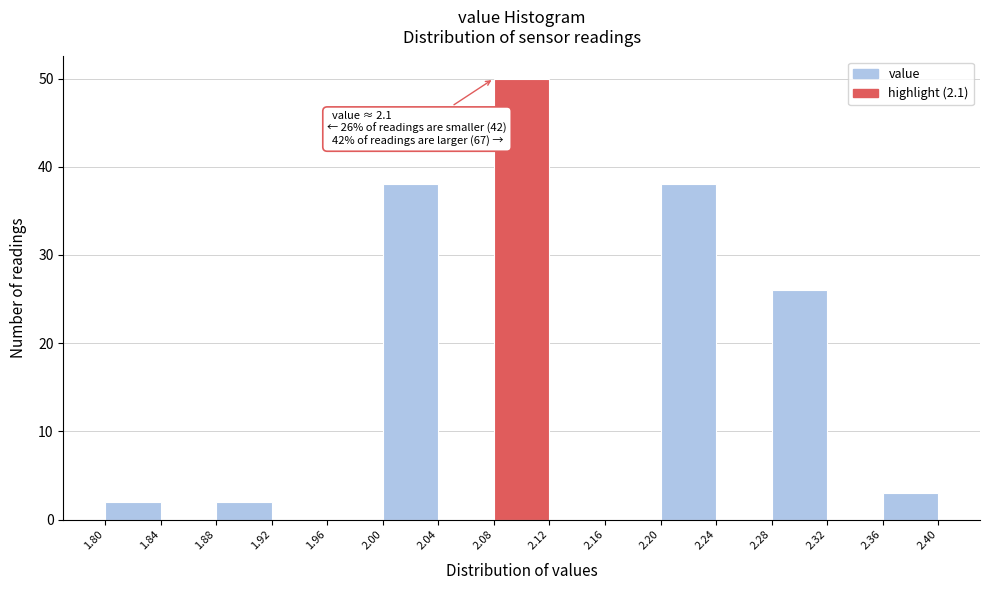

Which range on the x-axis has the tallest bar?

2.08 to 2.12